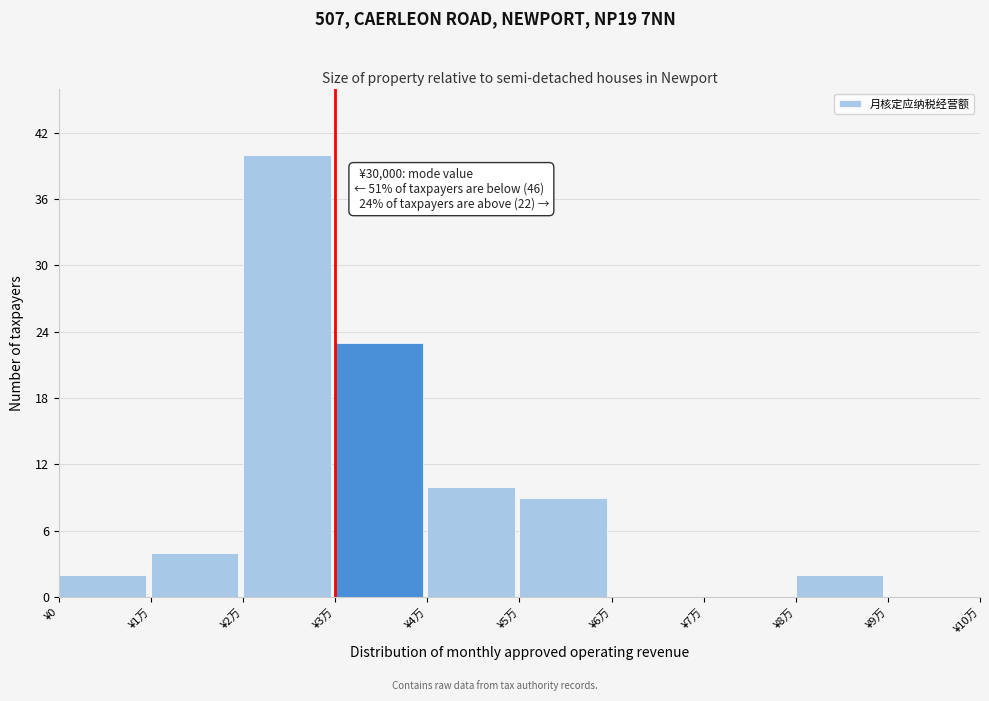

Reading left to right, extract all data points from this chart.

¥0=2	¥1万=4	¥2万=40	¥3万=23	¥4万=10	¥5万=9	¥6万=0	¥7万=0	¥8万=2	¥9万=0